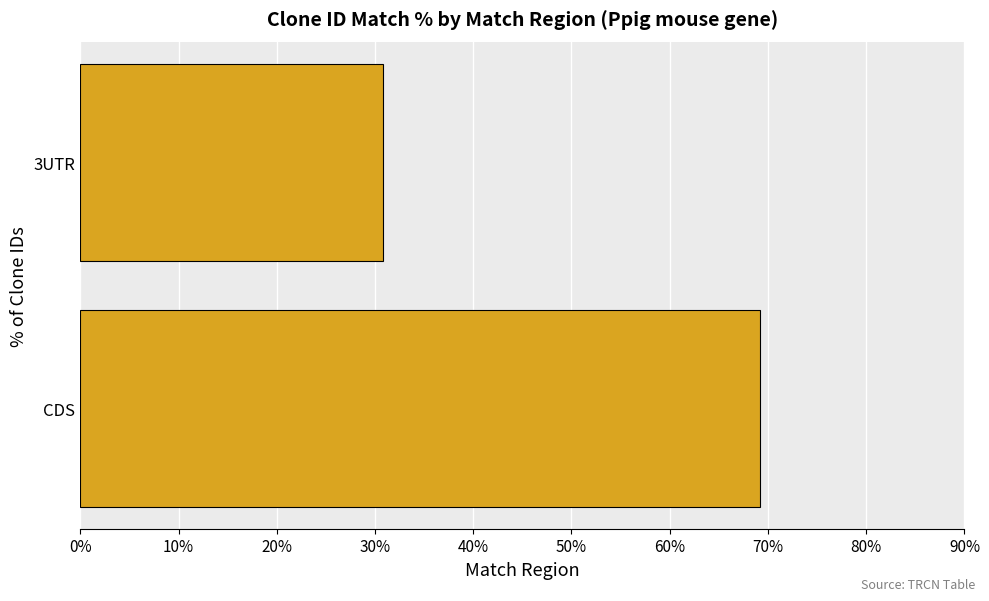

List the labels in order of value, smallest first.

3UTR, CDS